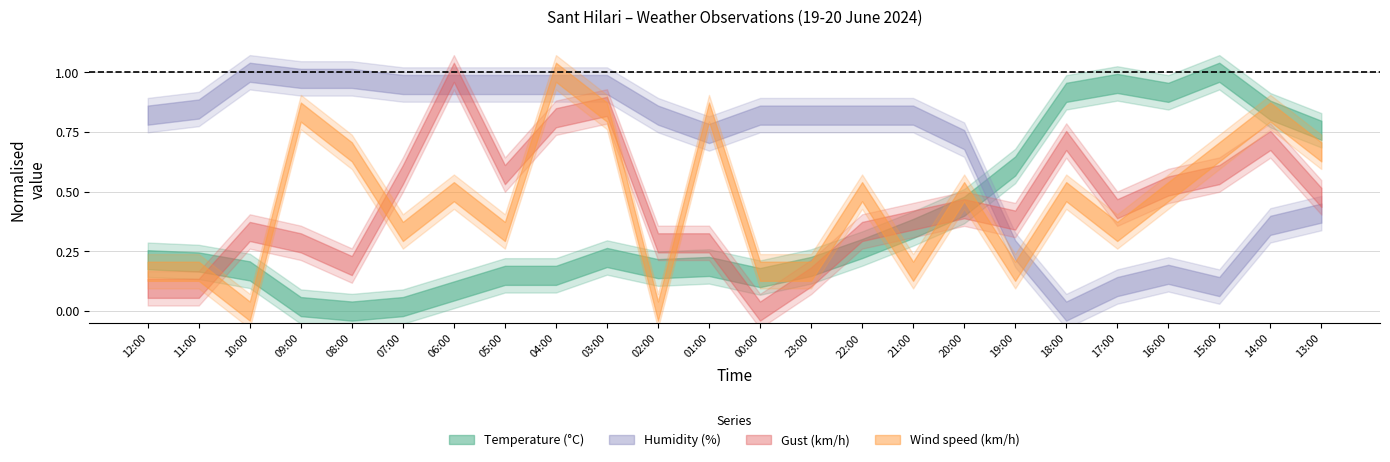

The value of Wind speed (km/h) at 19:00 is 3.0. True or false?

True